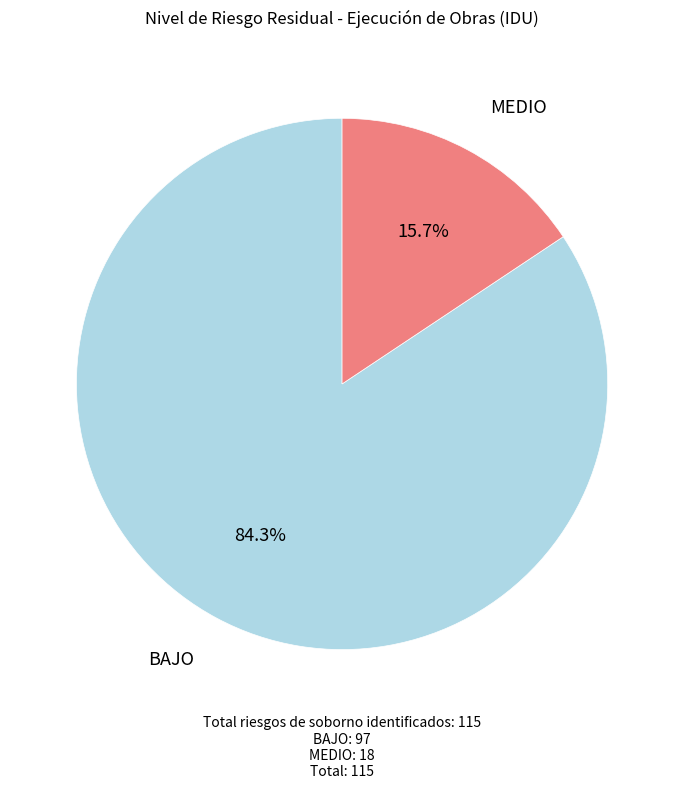

To the nearest percent, what portion does MEDIO represent?

16%